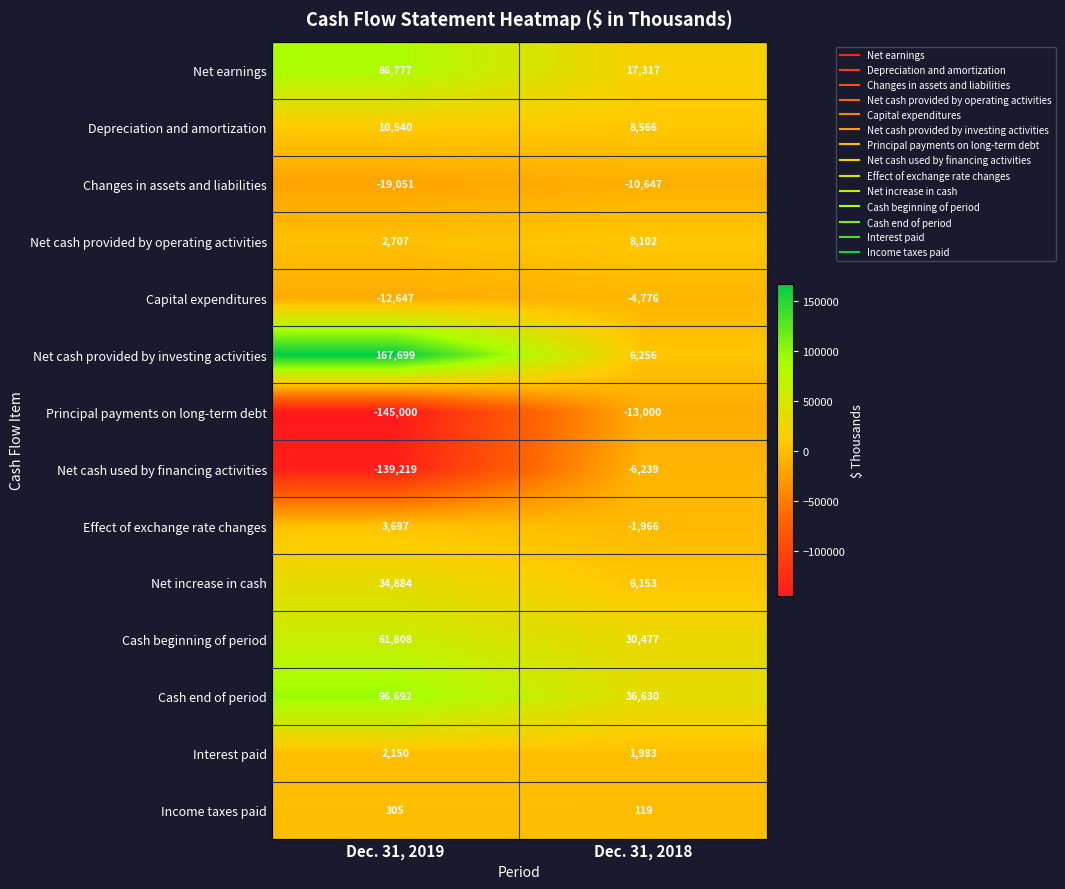

Which label corresponds to the smallest value in the chart?

Dec. 31, 2019